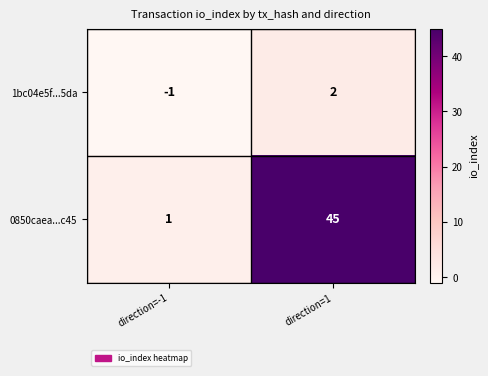

Which series changed the most between direction=-1 and direction=1?

0850caea...c45